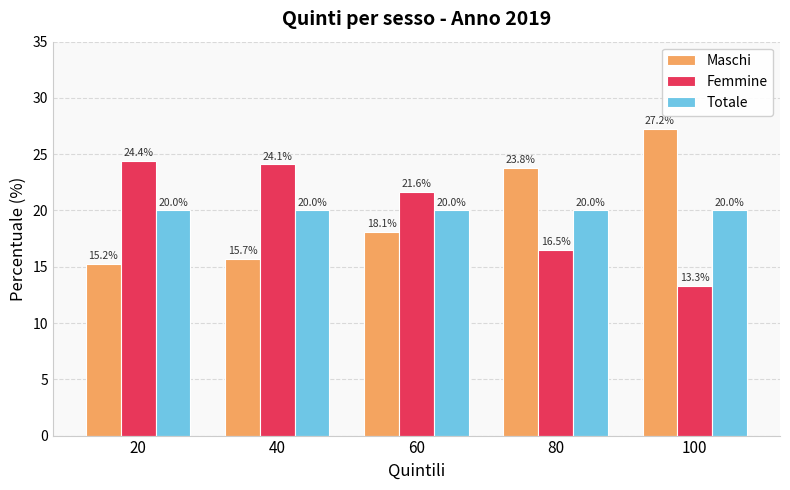

Between 20 and 80, which series saw the biggest shift?

Maschi